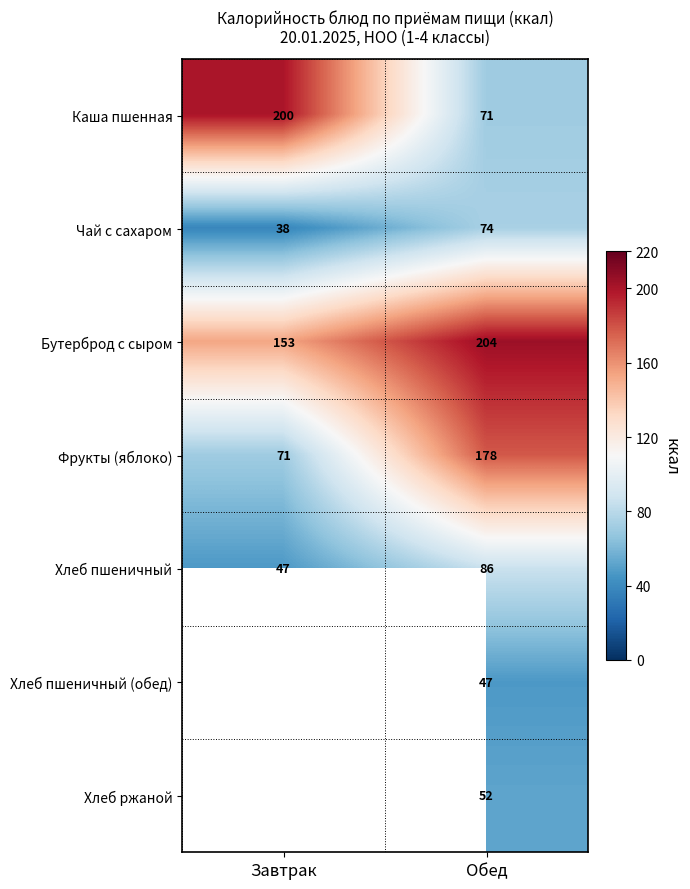

At which category is the sum across all series the highest?

Обед